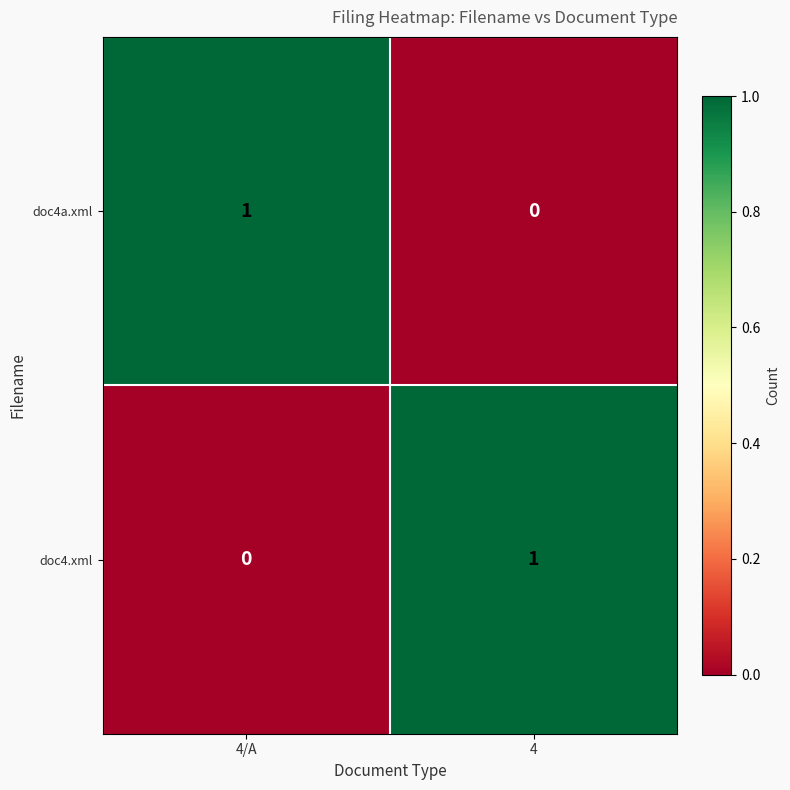

Which category has the lowest value in the doc4.xml series?

4/A